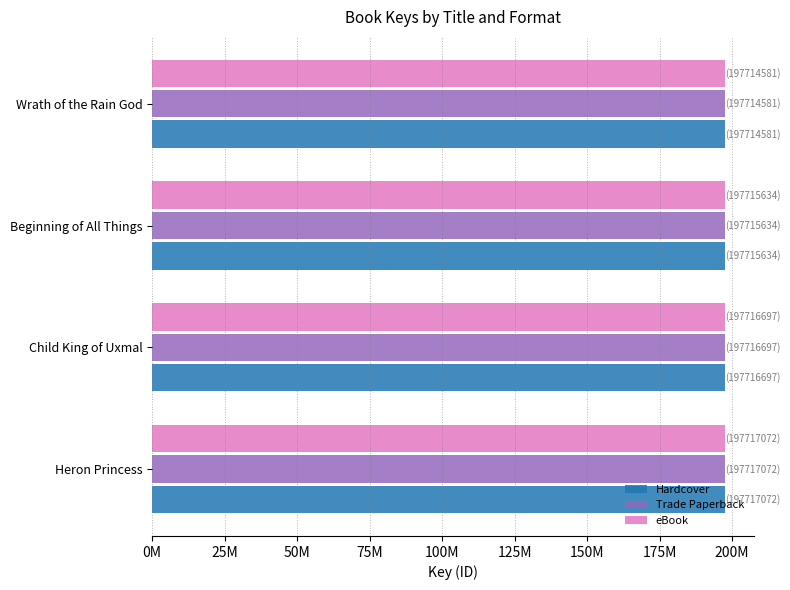

What is the average value of the eBook series?

197.7